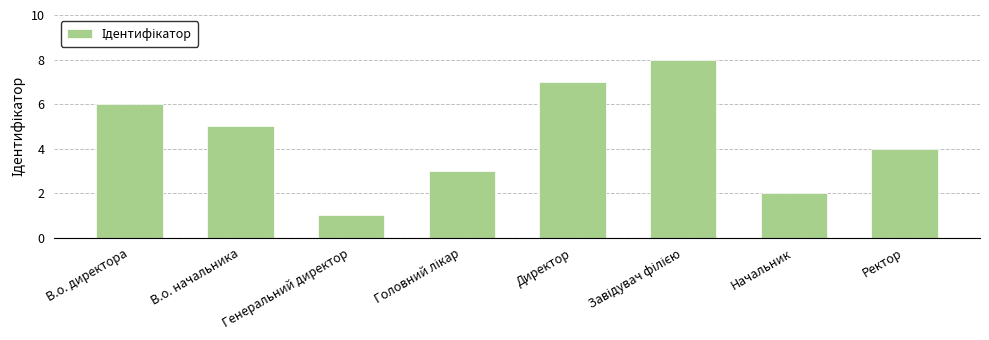

What is the difference between the second highest and minimum values?

6